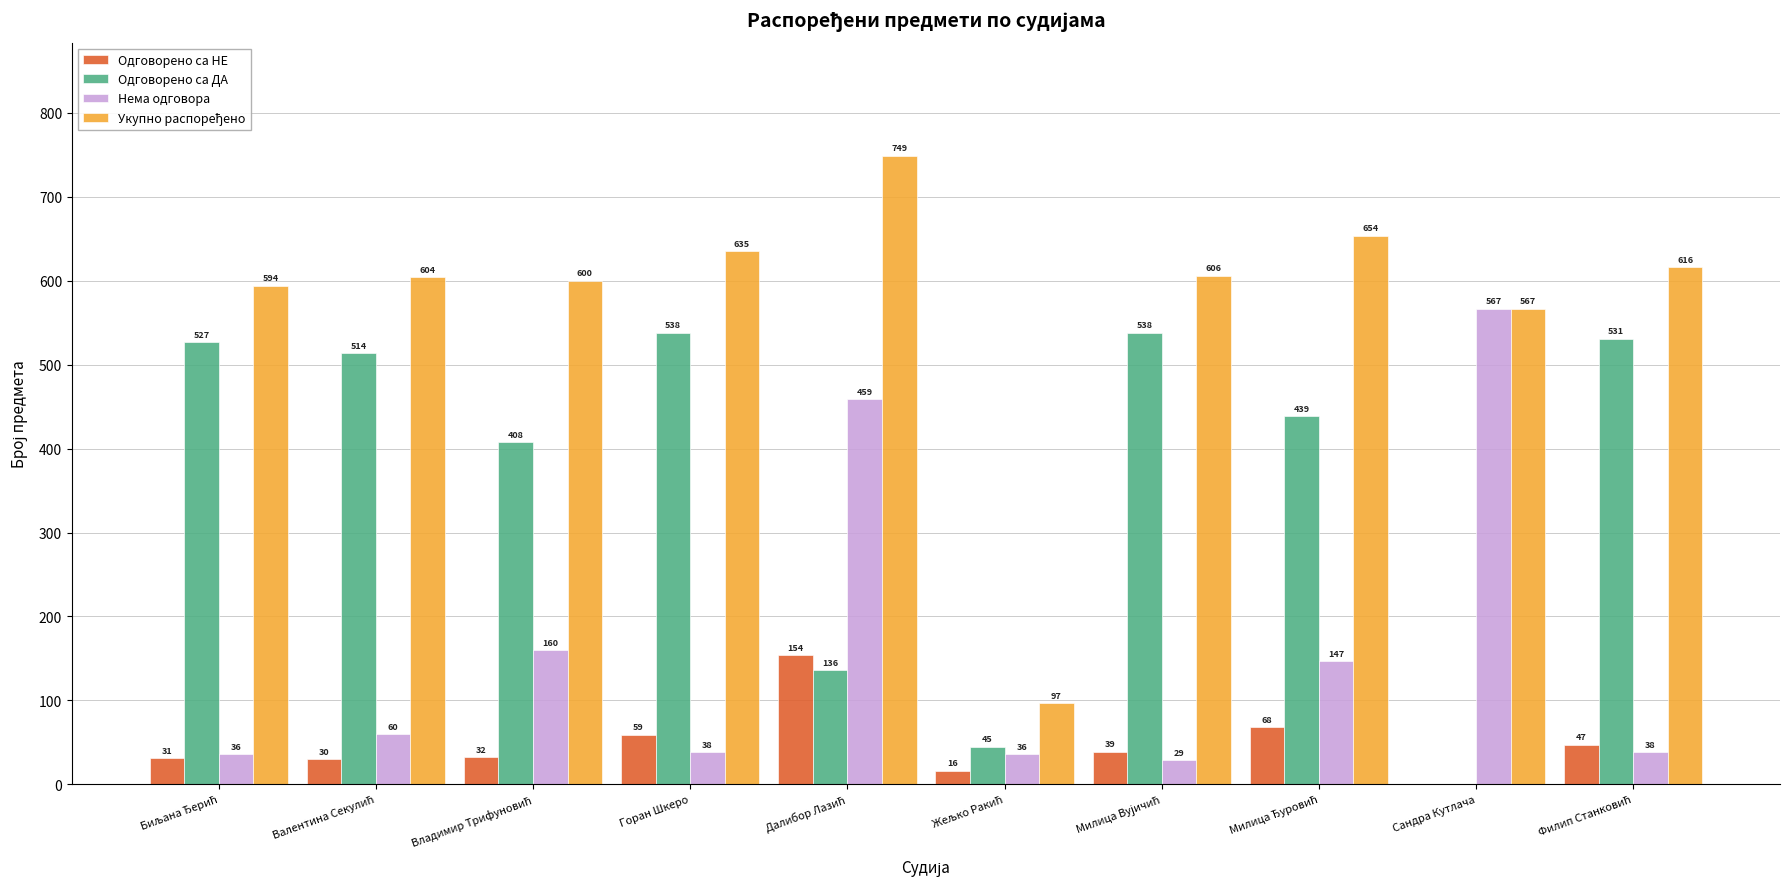

The value of Одговорено са НЕ at Сандра Кутлача is 91. True or false?

False